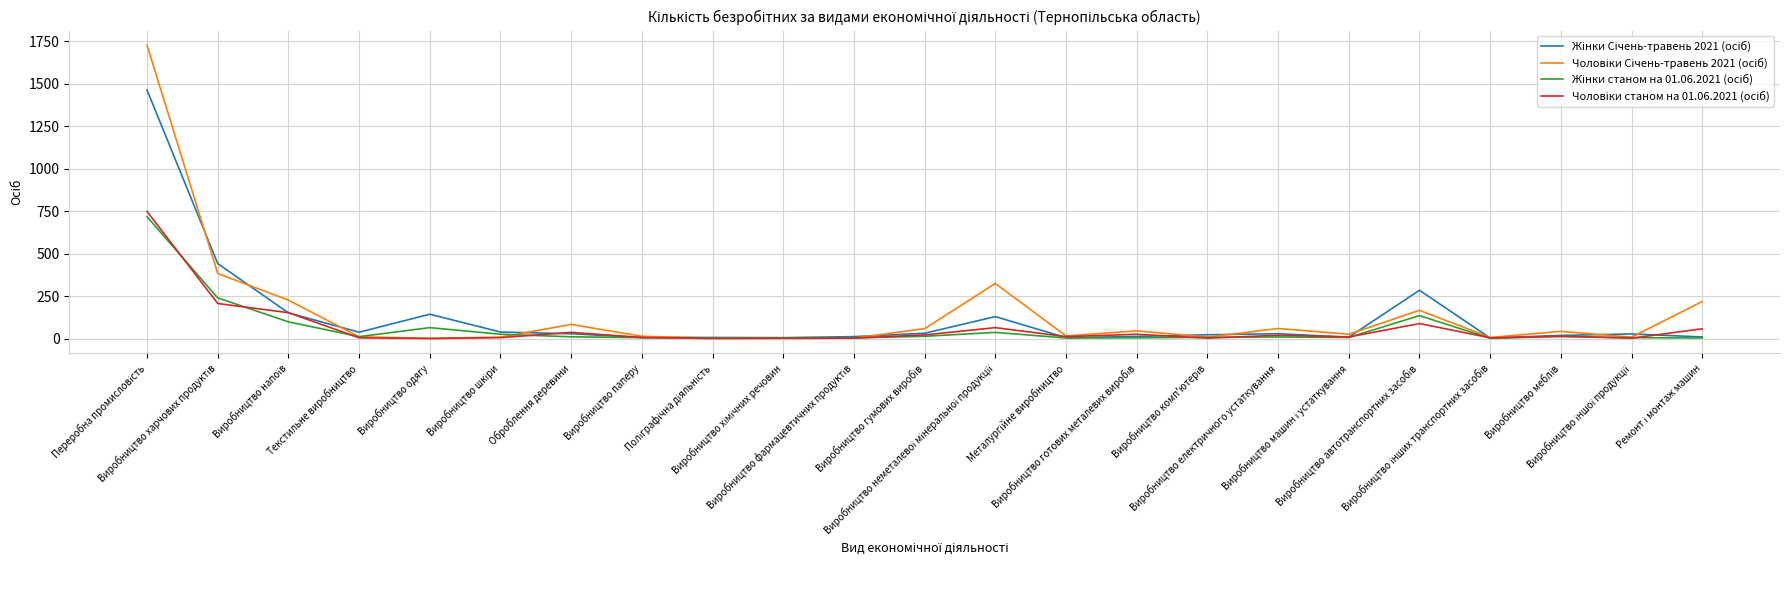

How many lines are shown in the chart?

4